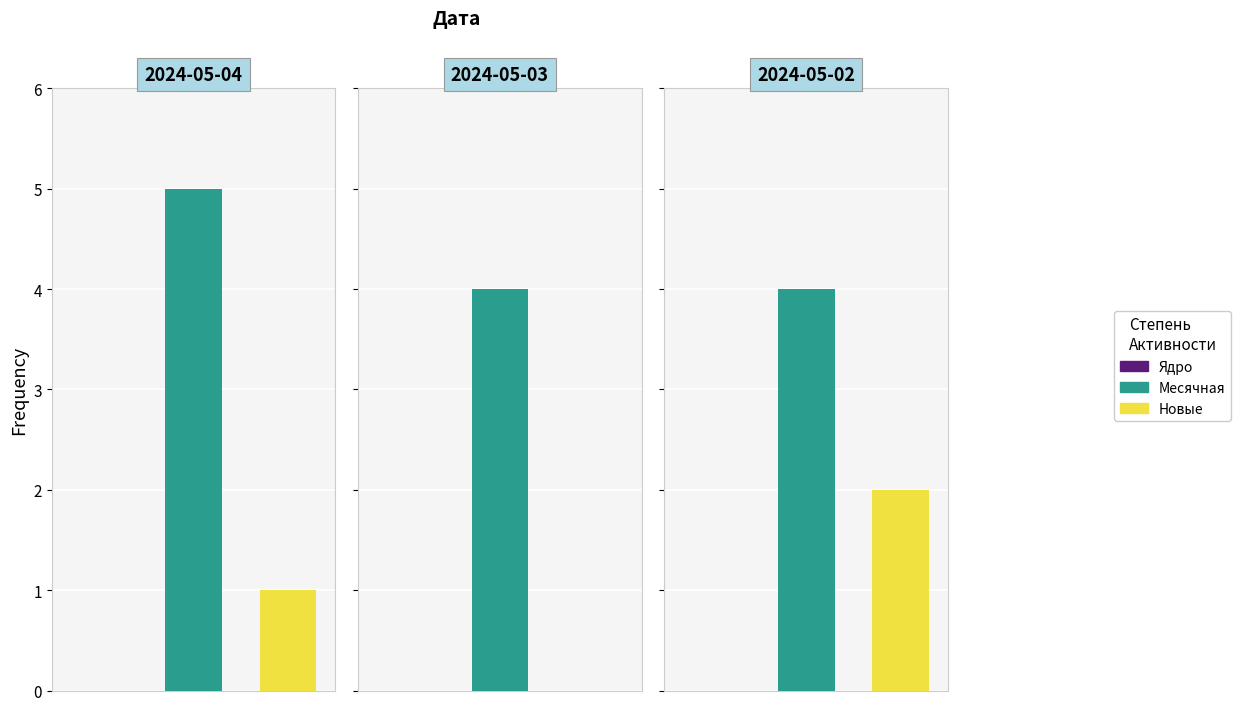

Is it true that Месячная equals 1 at 2024-04-29?

False